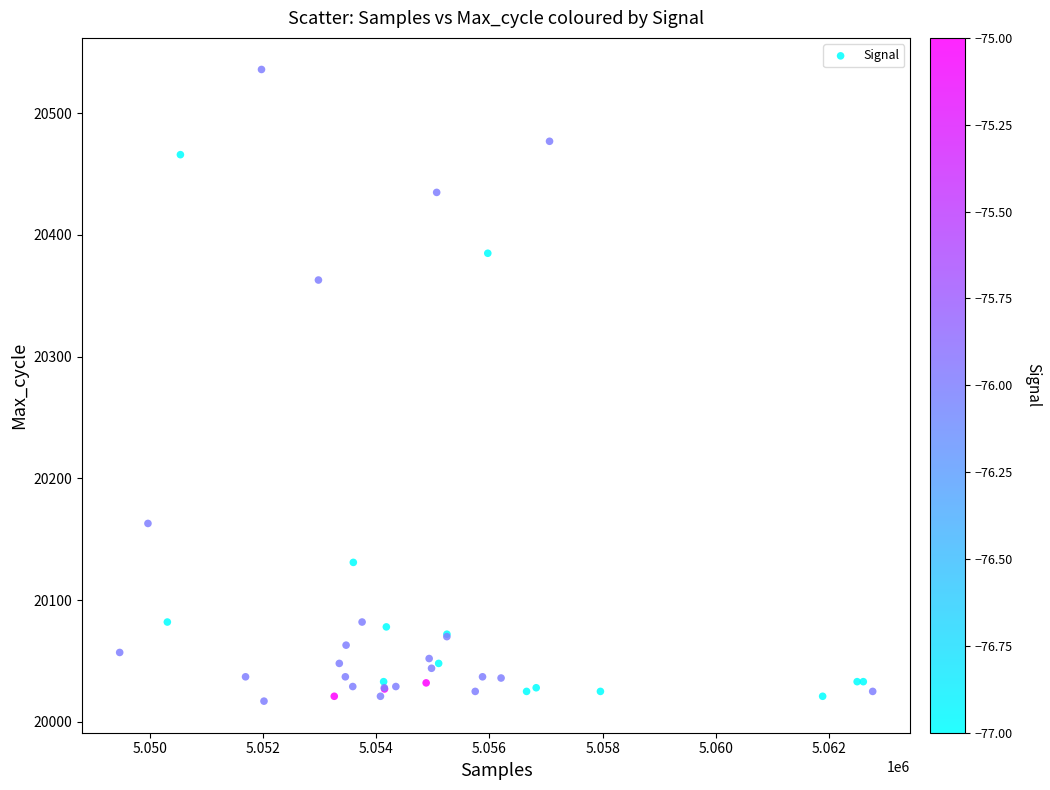

What Y value in the scatter plot is closest to 20276?

20363